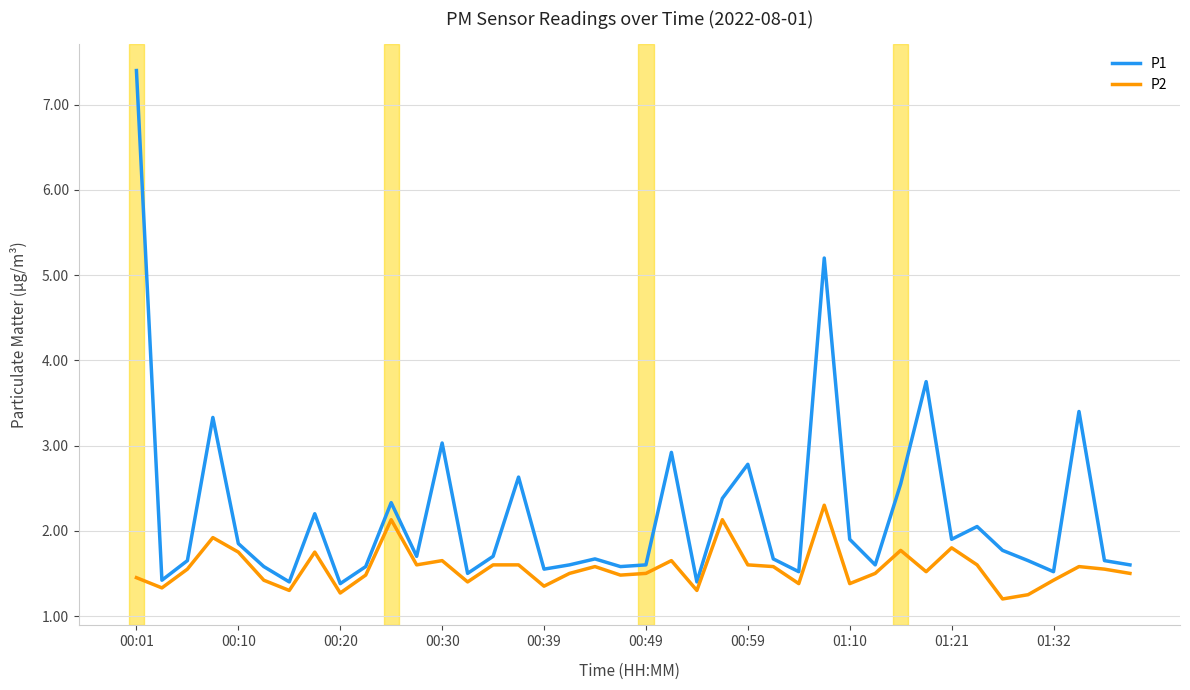

How many interior local peaks does the P1 series have?

12